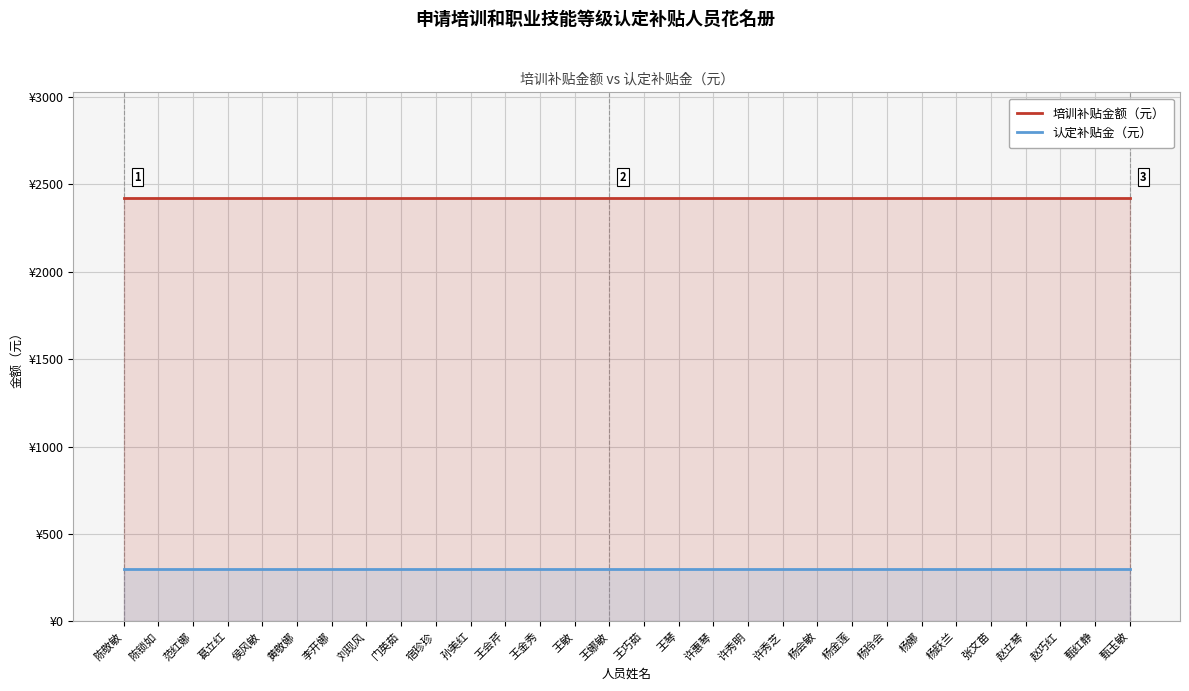

Rank the categories by 培训补贴金额（元） value from lowest to highest.

陈敬敏, 陈锁如, 范红娜, 葛立红, 侯风敏, 黄敬娜, 李开娜, 刘现风, 门英茹, 宿珍珍, 孙美红, 王会芹, 王金秀, 王敏, 王娜敏, 王巧茹, 王琴, 许惠琴, 许秀明, 许秀芝, 杨会敏, 杨金莲, 杨玲会, 杨娜, 杨跃兰, 张文苗, 赵立琴, 赵巧红, 甄红静, 甄玉敏